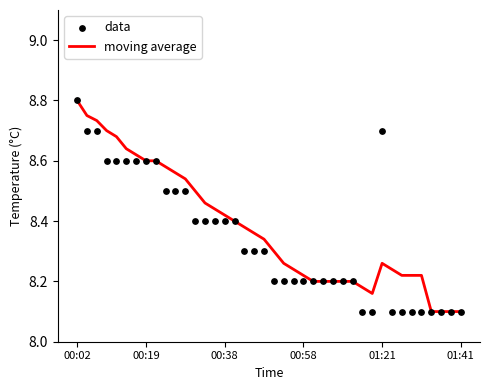

What are all the series names shown in the legend?

moving average, data